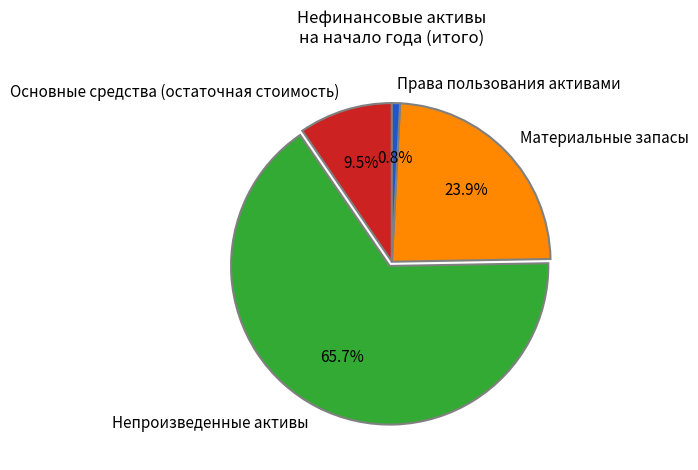

What percentage is the Непроизведенные активы slice, to the nearest percent?

66%